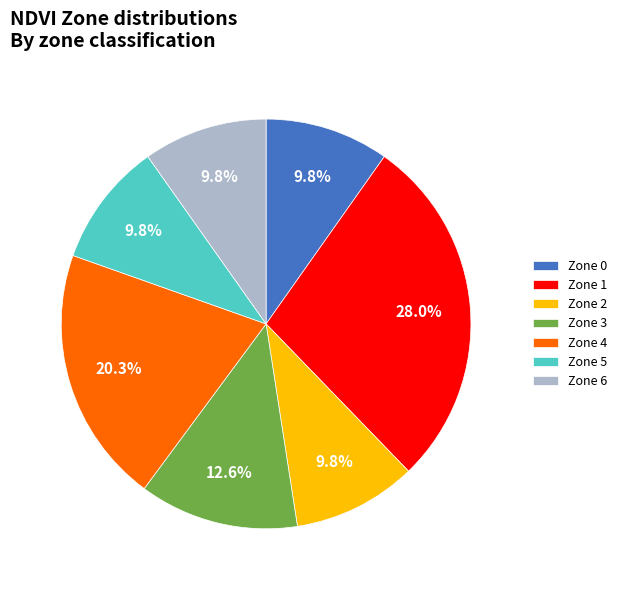

To the nearest percent, what is the difference between the largest and smallest slice percentages?

18%